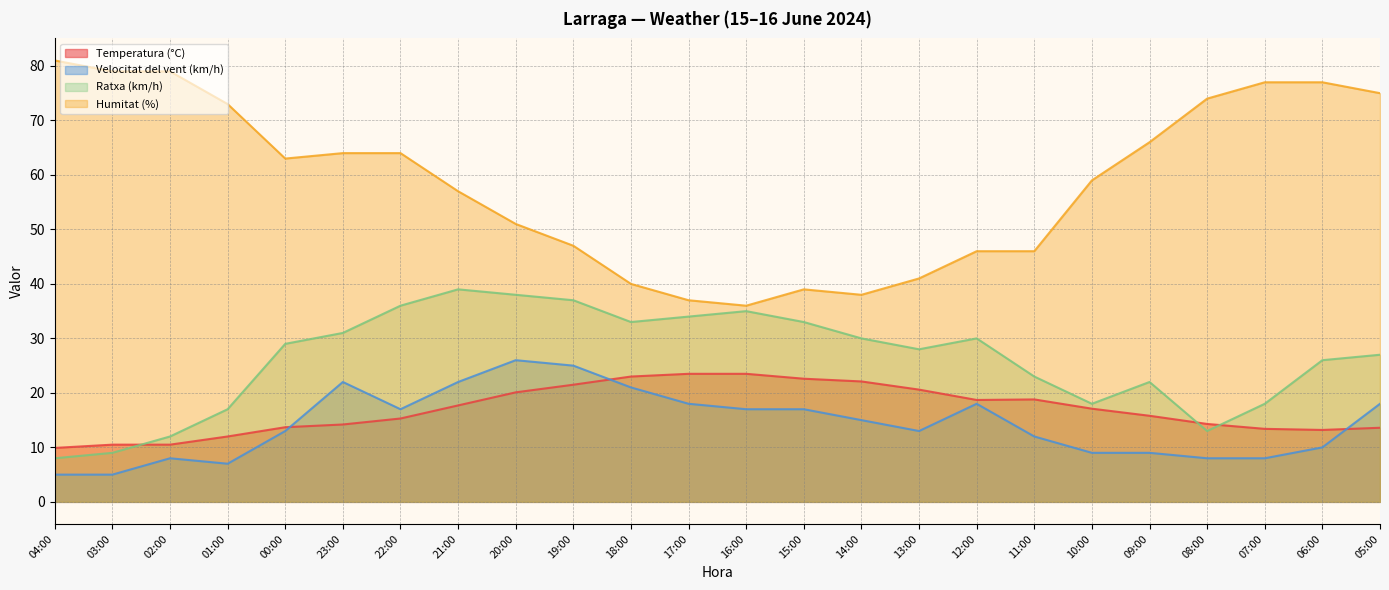

List the series in order of their peak value, highest first.

Humitat (%), Ratxa (km/h), Velocitat del vent (km/h), Temperatura (°C)